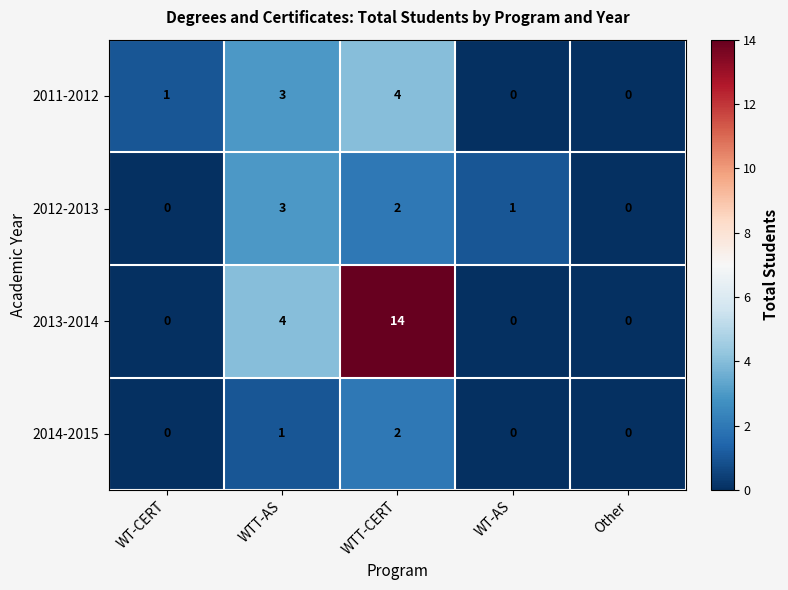

At which category is the sum across all series the highest?

WTT-CERT